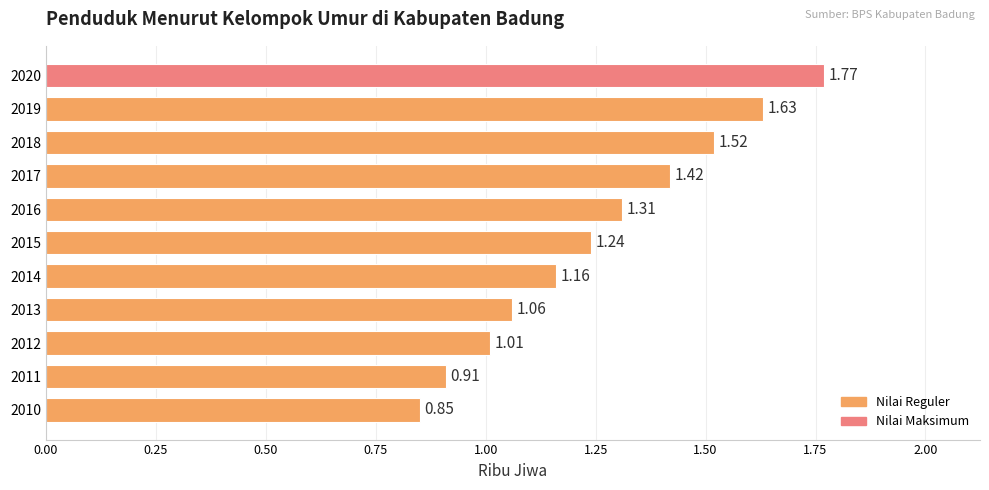

Are the bars horizontal?

Yes